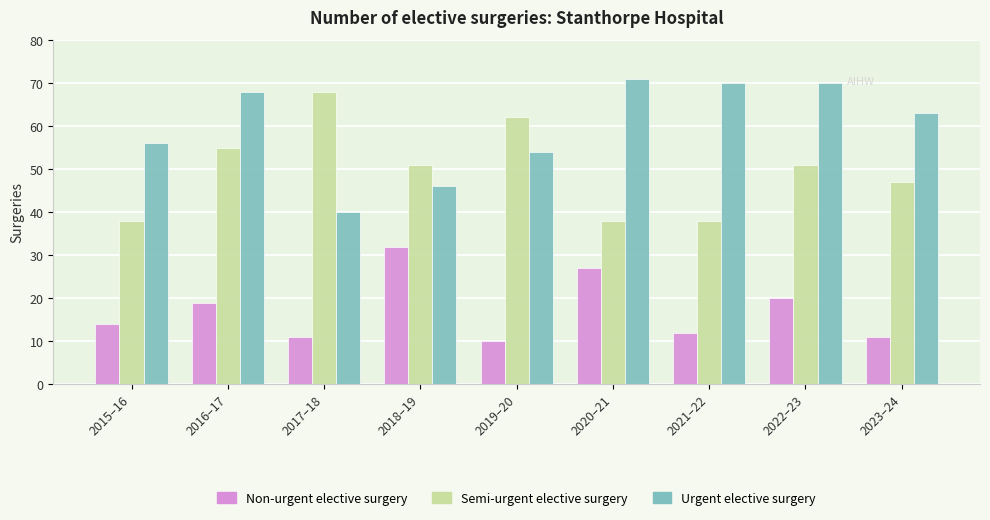

Which series has the largest total across all categories?

Urgent elective surgery